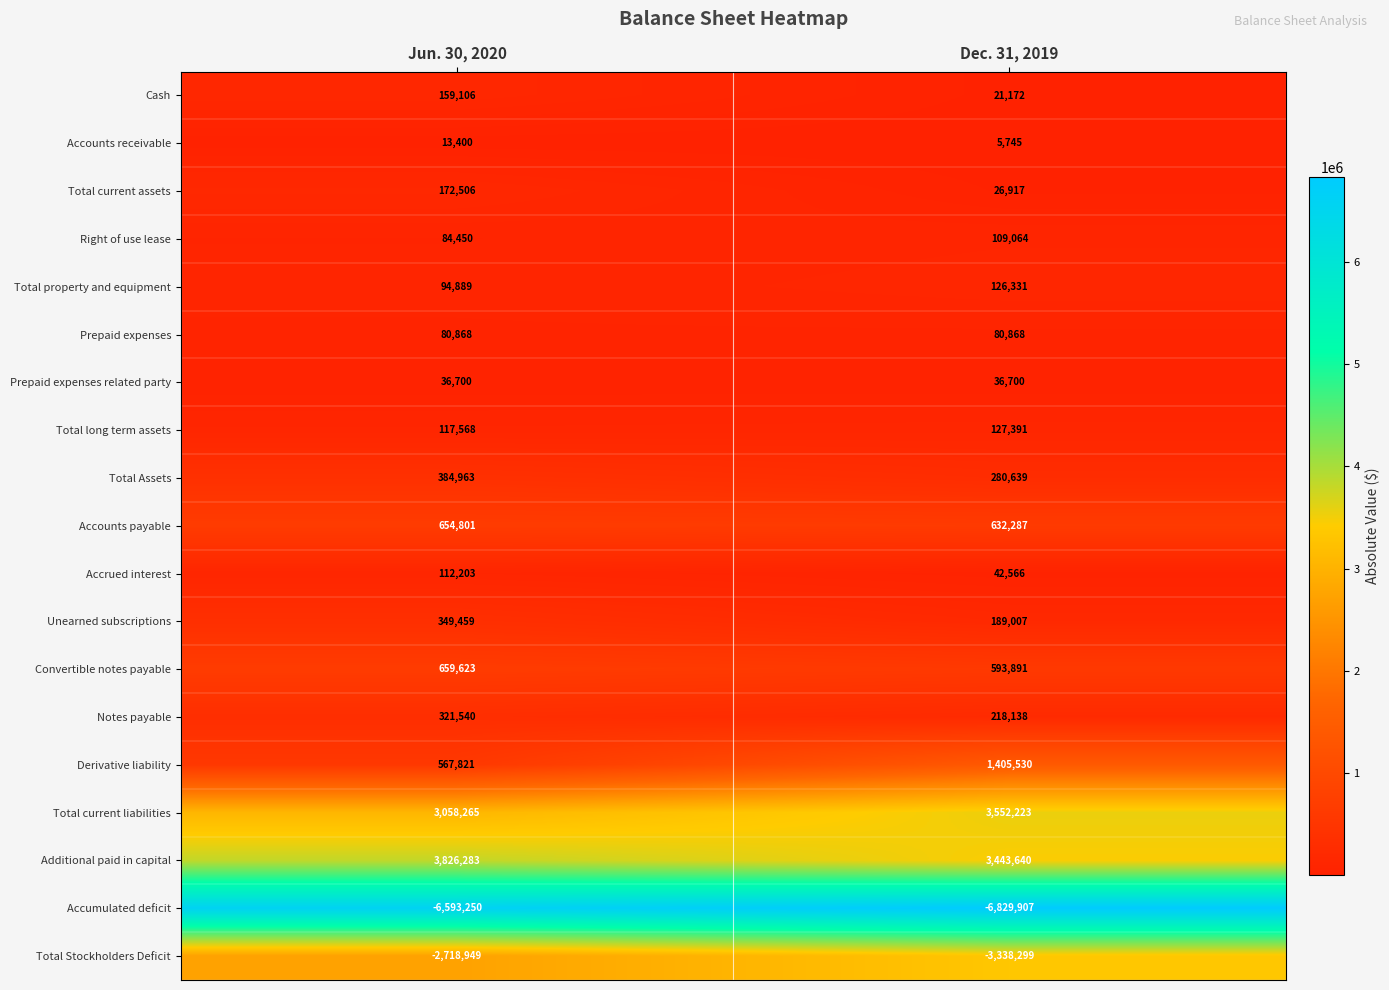

What is the greatest value displayed?

3826283